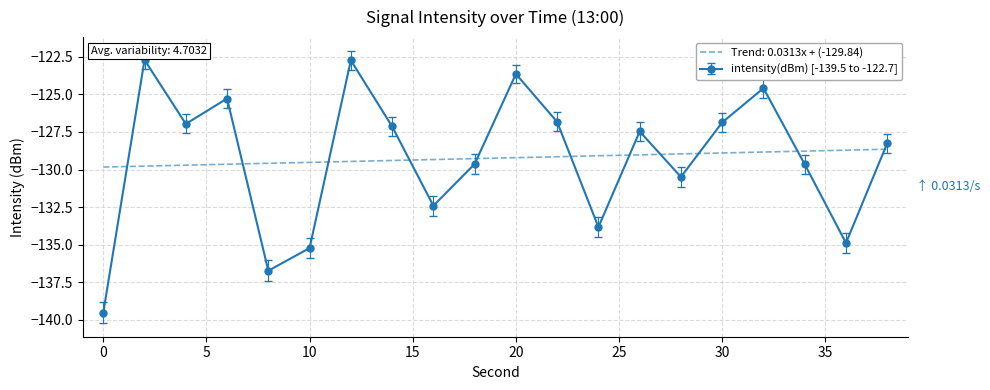

Which series has the widest spread of values?

intensity(dBm) [-139.5 to -122.7]